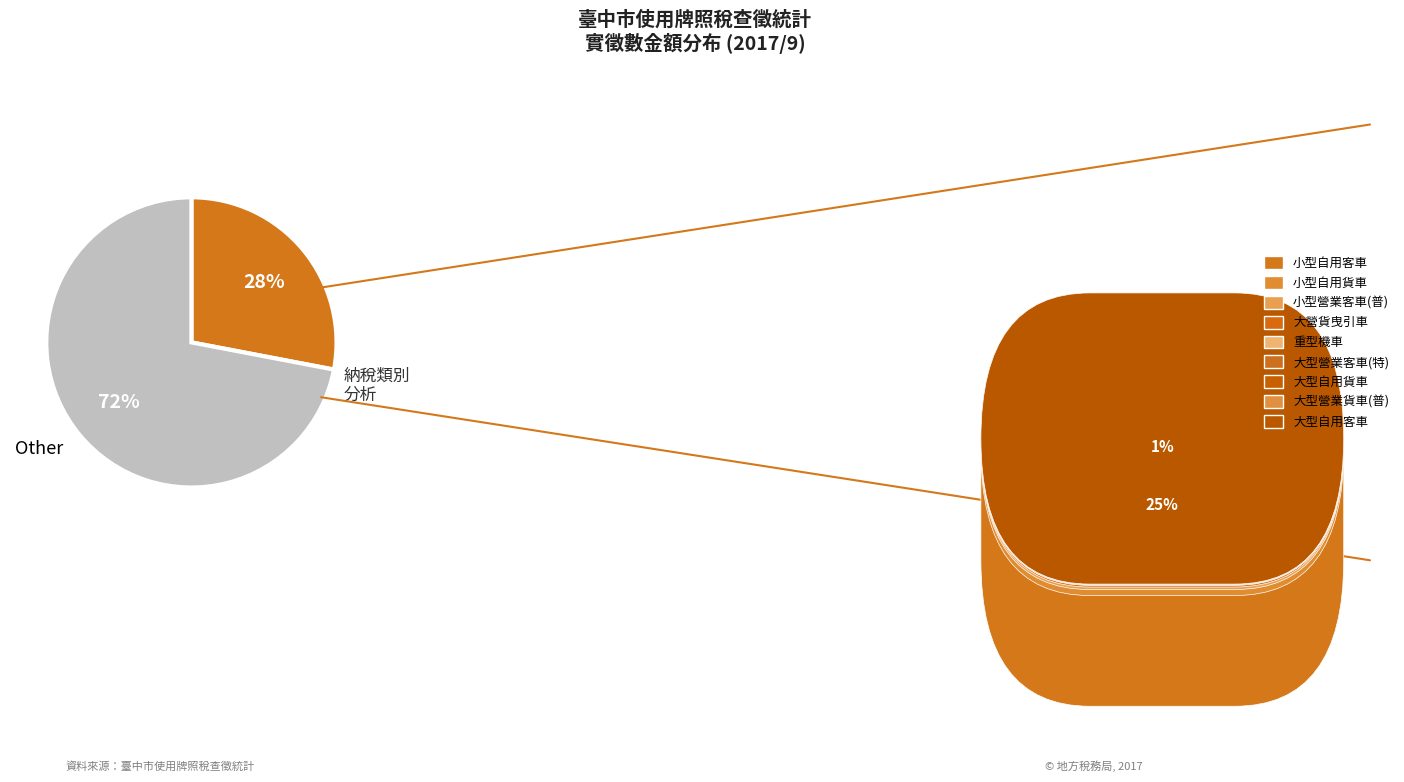

Does any single category account for the majority?

Yes